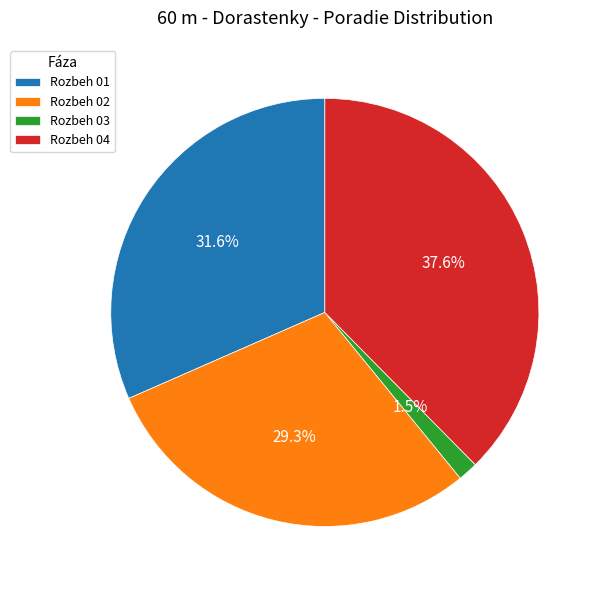

Which has a higher value, Rozbeh 04 or Rozbeh 03?

Rozbeh 04